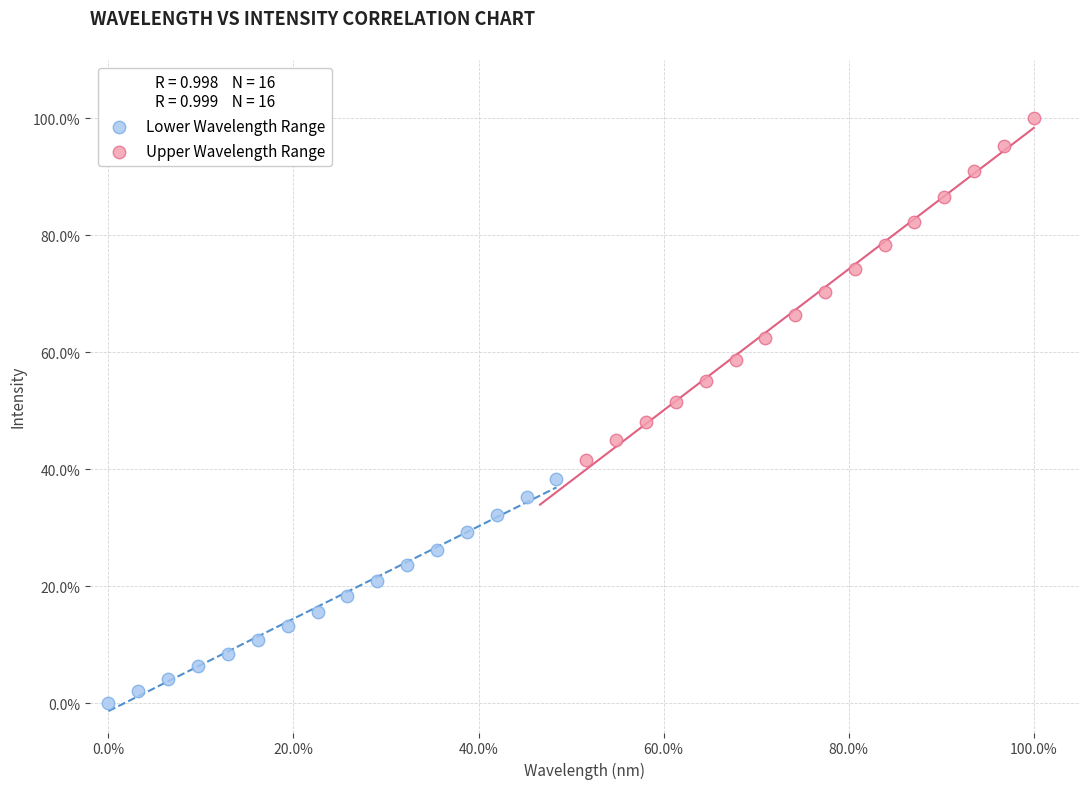

Which series contains the highest Y value?

Upper Wavelength Range